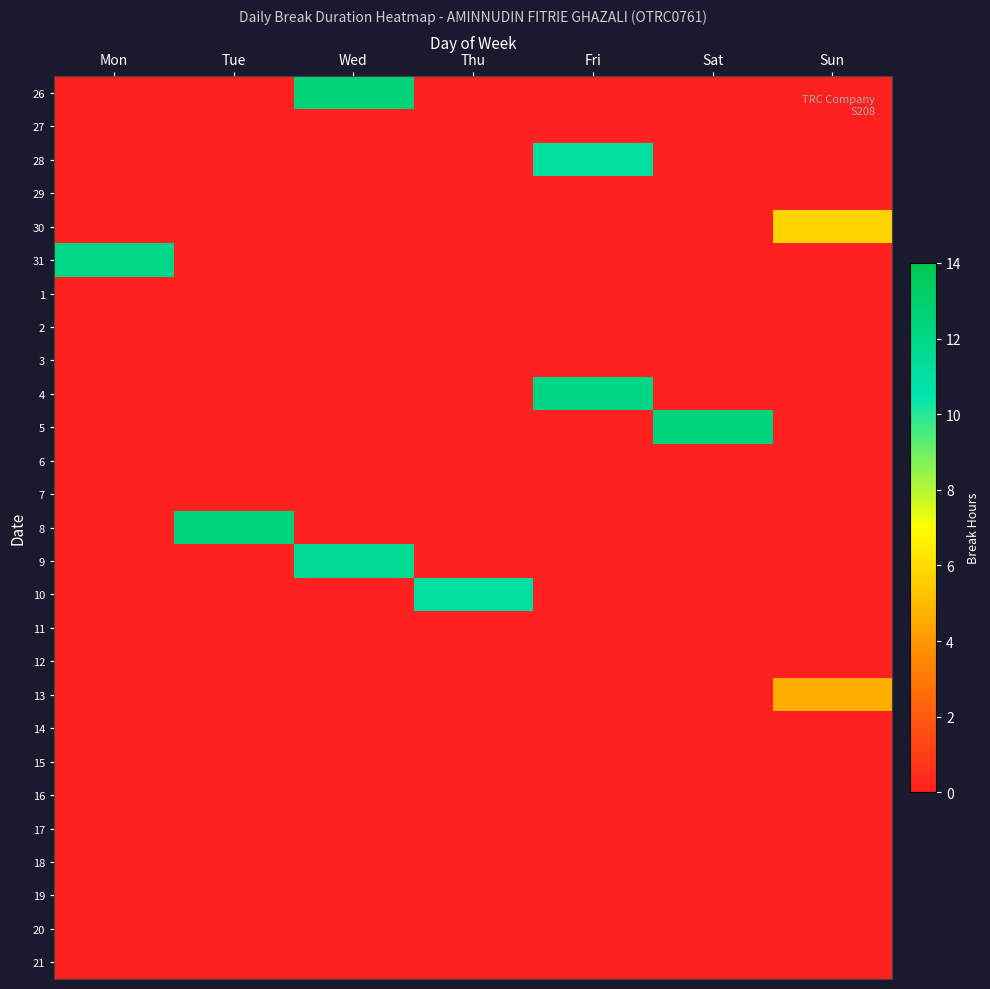

Reading left to right, transcribe all the data shown in this chart.

26: Mon=0.0	Tue=0.0	Wed=12.6	Thu=0.0	Fri=0.0	Sat=0.0	Sun=0.0
27: Mon=0.0	Tue=0.0	Wed=0.0	Thu=0.0	Fri=0.0	Sat=0.0	Sun=0.0
28: Mon=0.0	Tue=0.0	Wed=0.0	Thu=0.0	Fri=11.1	Sat=0.0	Sun=0.0
29: Mon=0.0	Tue=0.0	Wed=0.0	Thu=0.0	Fri=0.0	Sat=0.0	Sun=0.0
30: Mon=0.0	Tue=0.0	Wed=0.0	Thu=0.0	Fri=0.0	Sat=0.0	Sun=5.7
31: Mon=12.0	Tue=0.0	Wed=0.0	Thu=0.0	Fri=0.0	Sat=0.0	Sun=0.0
1: Mon=0.0	Tue=0.0	Wed=0.0	Thu=0.0	Fri=0.0	Sat=0.0	Sun=0.0
2: Mon=0.0	Tue=0.0	Wed=0.0	Thu=0.0	Fri=0.0	Sat=0.0	Sun=0.0
3: Mon=0.0	Tue=0.0	Wed=0.0	Thu=0.0	Fri=0.0	Sat=0.0	Sun=0.0
4: Mon=0.0	Tue=0.0	Wed=0.0	Thu=0.0	Fri=12.1	Sat=0.0	Sun=0.0
5: Mon=0.0	Tue=0.0	Wed=0.0	Thu=0.0	Fri=0.0	Sat=12.3	Sun=0.0
6: Mon=0.0	Tue=0.0	Wed=0.0	Thu=0.0	Fri=0.0	Sat=0.0	Sun=0.0
7: Mon=0.0	Tue=0.0	Wed=0.0	Thu=0.0	Fri=0.0	Sat=0.0	Sun=0.0
8: Mon=0.0	Tue=12.5	Wed=0.0	Thu=0.0	Fri=0.0	Sat=0.0	Sun=0.0
9: Mon=0.0	Tue=0.0	Wed=11.5	Thu=0.0	Fri=0.0	Sat=0.0	Sun=0.0
10: Mon=0.0	Tue=0.0	Wed=0.0	Thu=11.1	Fri=0.0	Sat=0.0	Sun=0.0
11: Mon=0.0	Tue=0.0	Wed=0.0	Thu=0.0	Fri=0.0	Sat=0.0	Sun=0.0
12: Mon=0.0	Tue=0.0	Wed=0.0	Thu=0.0	Fri=0.0	Sat=0.0	Sun=0.0
13: Mon=0.0	Tue=0.0	Wed=0.0	Thu=0.0	Fri=0.0	Sat=0.0	Sun=4.6
14: Mon=0.0	Tue=0.0	Wed=0.0	Thu=0.0	Fri=0.0	Sat=0.0	Sun=0.0
15: Mon=0.0	Tue=0.0	Wed=0.0	Thu=0.0	Fri=0.0	Sat=0.0	Sun=0.0
16: Mon=0.0	Tue=0.0	Wed=0.0	Thu=0.0	Fri=0.0	Sat=0.0	Sun=0.0
17: Mon=0.0	Tue=0.0	Wed=0.0	Thu=0.0	Fri=0.0	Sat=0.0	Sun=0.0
18: Mon=0.0	Tue=0.0	Wed=0.0	Thu=0.0	Fri=0.0	Sat=0.0	Sun=0.0
19: Mon=0.0	Tue=0.0	Wed=0.0	Thu=0.0	Fri=0.0	Sat=0.0	Sun=0.0
20: Mon=0.0	Tue=0.0	Wed=0.0	Thu=0.0	Fri=0.0	Sat=0.0	Sun=0.0
21: Mon=0.0	Tue=0.0	Wed=0.0	Thu=0.0	Fri=0.0	Sat=0.0	Sun=0.0